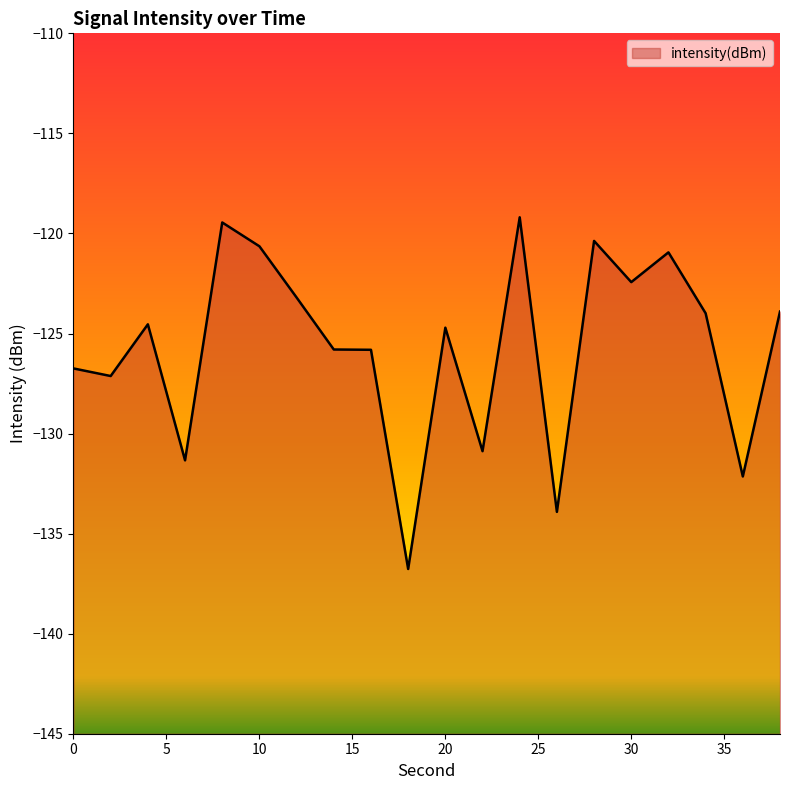

True or false: the data shows -178.0 at 26.

False